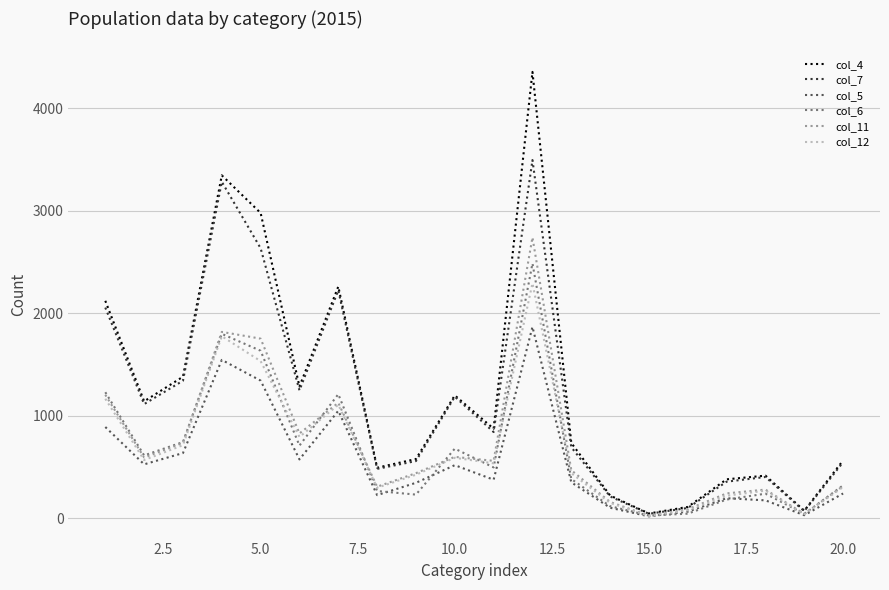

True or false: col_5 has more than 1 interior local peaks.

True